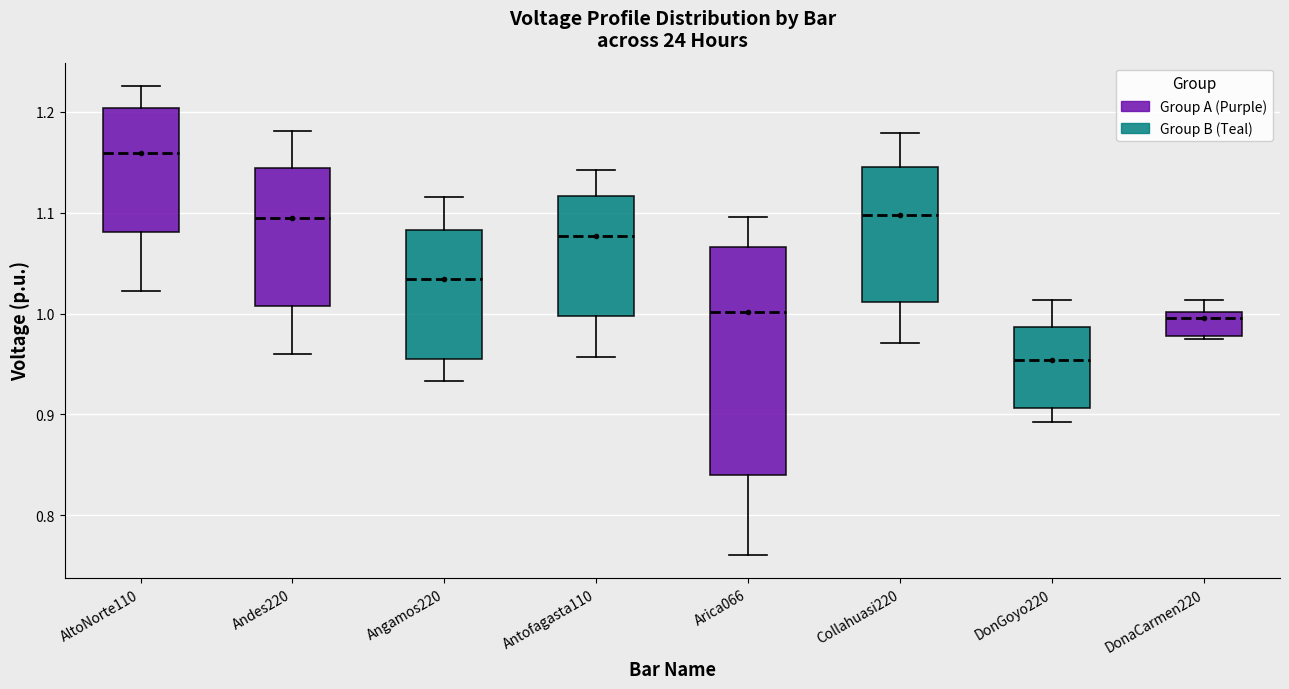

Reading left to right, read every box against the y-axis: the position of its median line, the range the box covers, and the ends of its whiskers. The values are not printed on the chart, so give them approximately, as read against the axis.

AltoNorte110: median 1.16, box 1.08 to 1.20, whiskers 1.02 to 1.23
Andes220: median 1.10, box 1.01 to 1.14, whiskers 0.96 to 1.18
Angamos220: median 1.03, box 0.95 to 1.08, whiskers 0.93 to 1.12
Antofagasta110: median 1.08, box 1.00 to 1.12, whiskers 0.96 to 1.14
Arica066: median 1.00, box 0.84 to 1.07, whiskers 0.76 to 1.10
Collahuasi220: median 1.10, box 1.01 to 1.15, whiskers 0.97 to 1.18
DonGoyo220: median 0.95, box 0.91 to 0.99, whiskers 0.89 to 1.01
DonaCarmen220: median 1.00 (just below the box's upper edge), box 0.98 to 1.00, whiskers 0.97 to 1.01